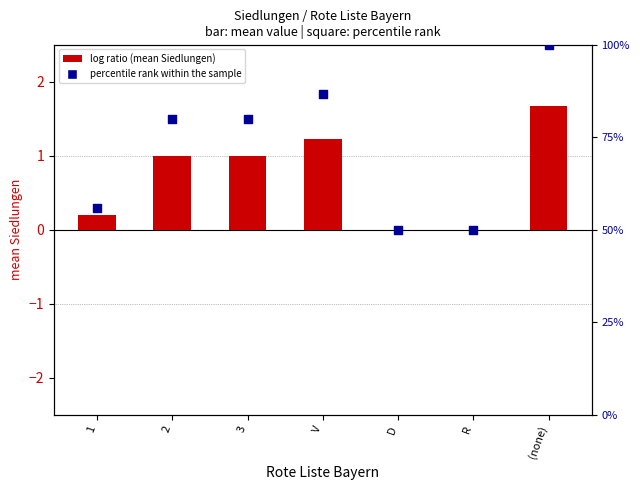

Which series reaches the maximum Y coordinate?

percentile rank within the sample